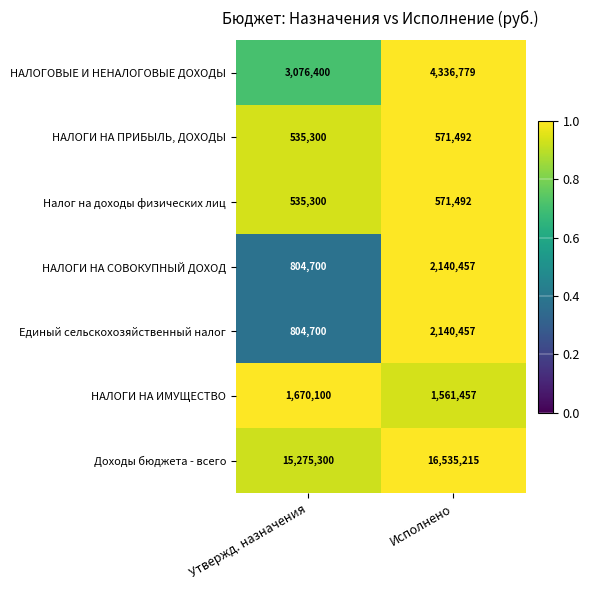

The НАЛОГИ НА ИМУЩЕСТВО series shows 2595297 at Исполнено. True or false?

False